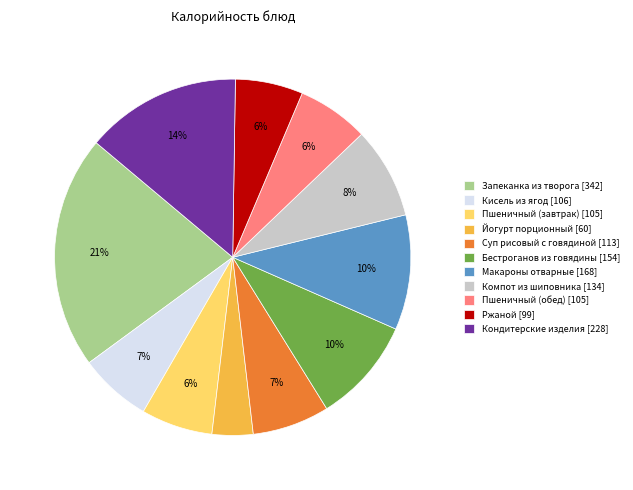

Combined, do Бестроганов из говядины [154] and Ржаной [99] account for over 50%?

No